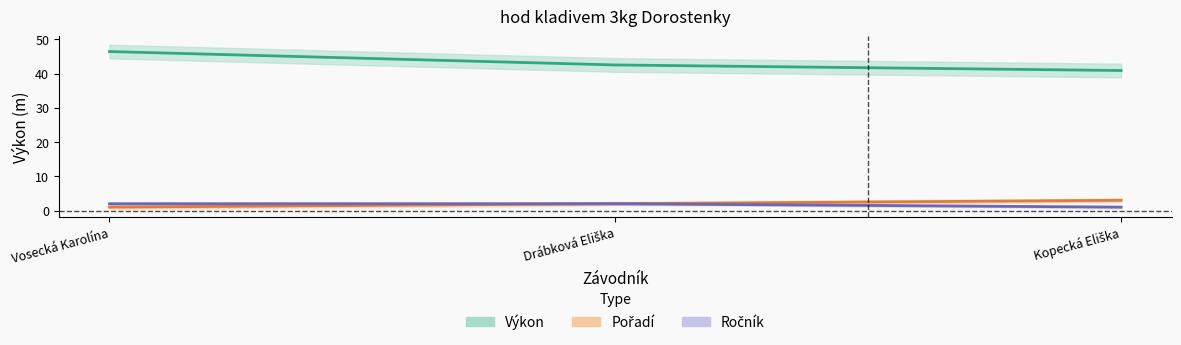

What position from the right is Kopecká Eliška?

1